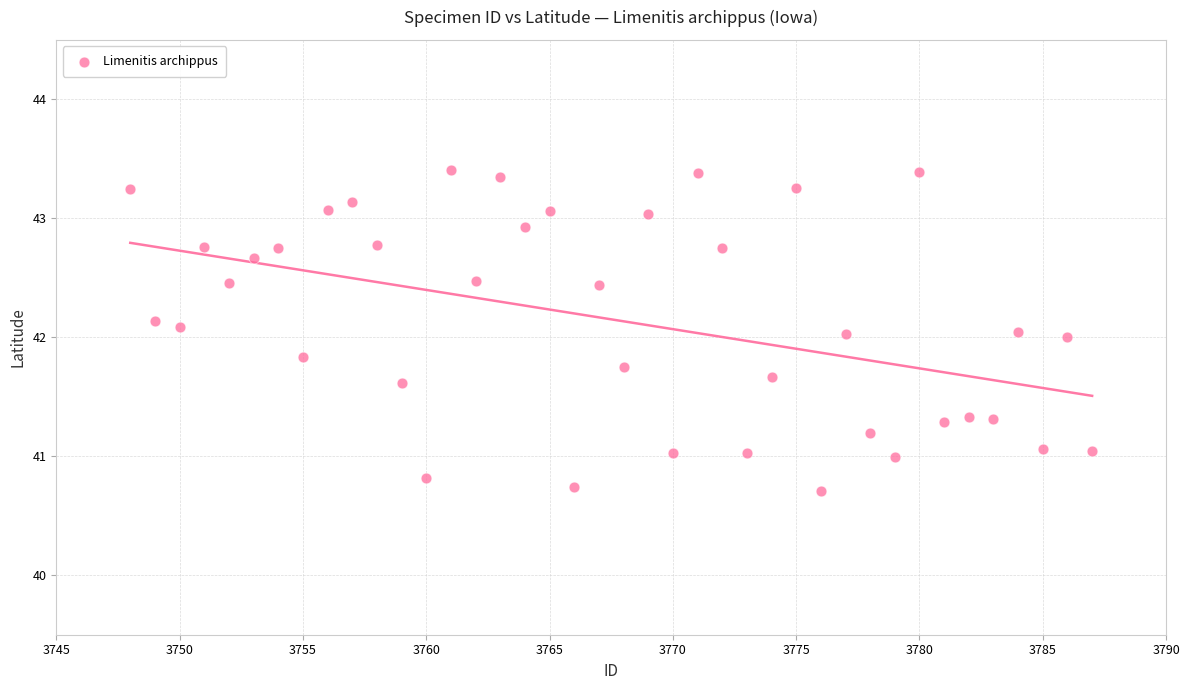

What is the range of Y values (max minus min)?

2.7